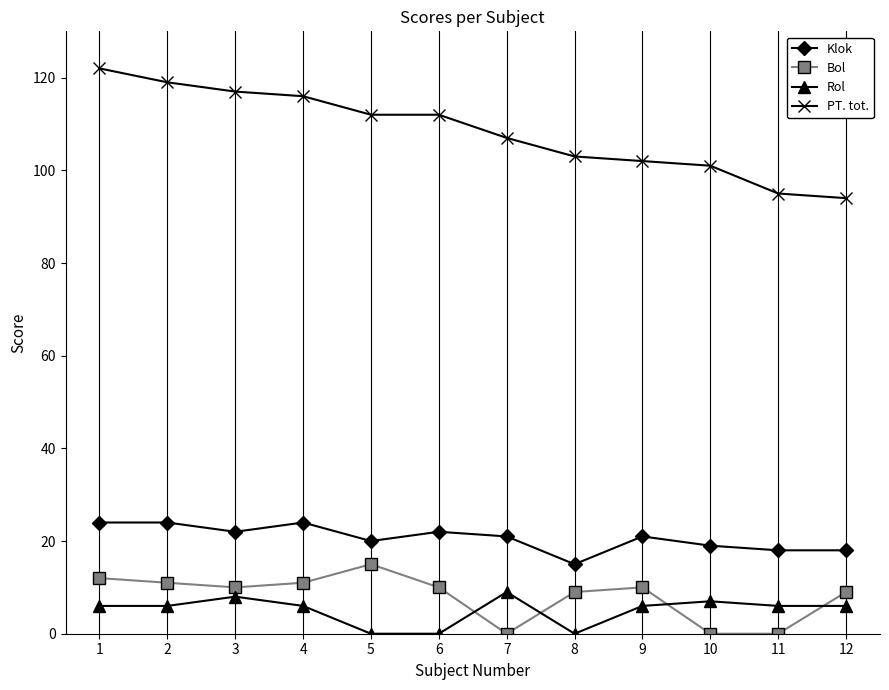

Is it true that Klok equals 9 at 8?

False